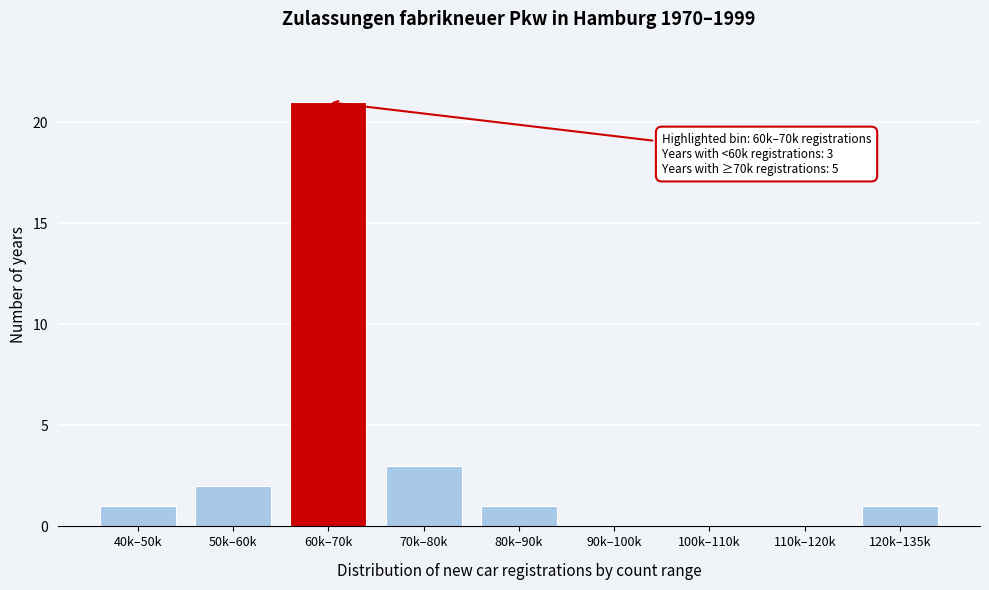

Reading left to right, what are all the values shown in this chart?

40k–50k=1	50k–60k=2	60k–70k=21	70k–80k=3	80k–90k=1	90k–100k=0	100k–110k=0	110k–120k=0	120k–135k=1